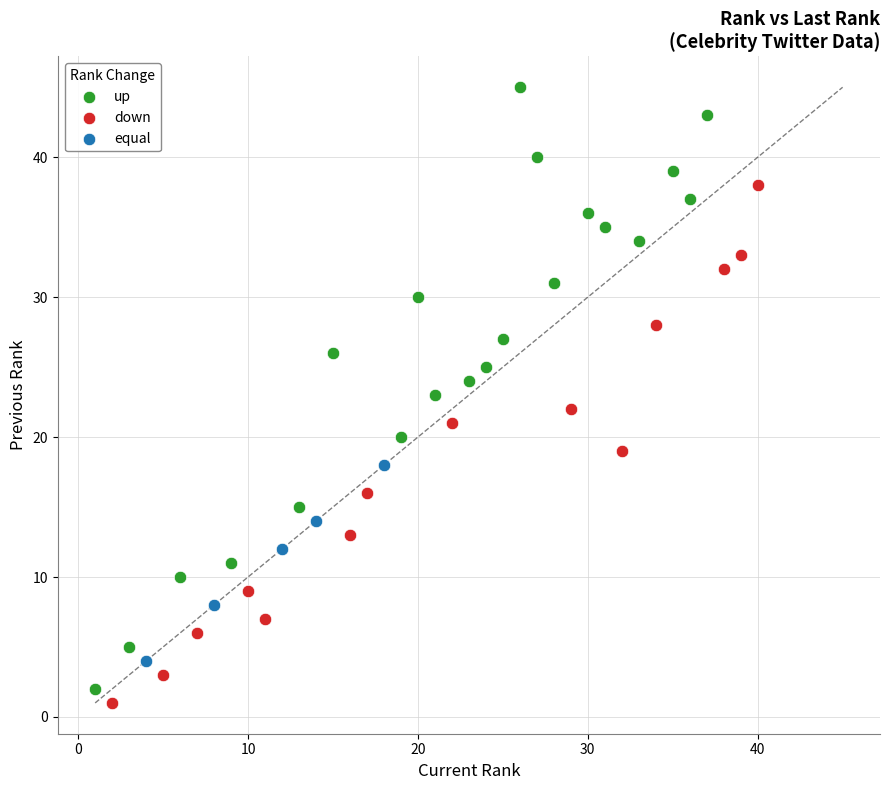

Which series has the largest Y range (max minus min)?

up